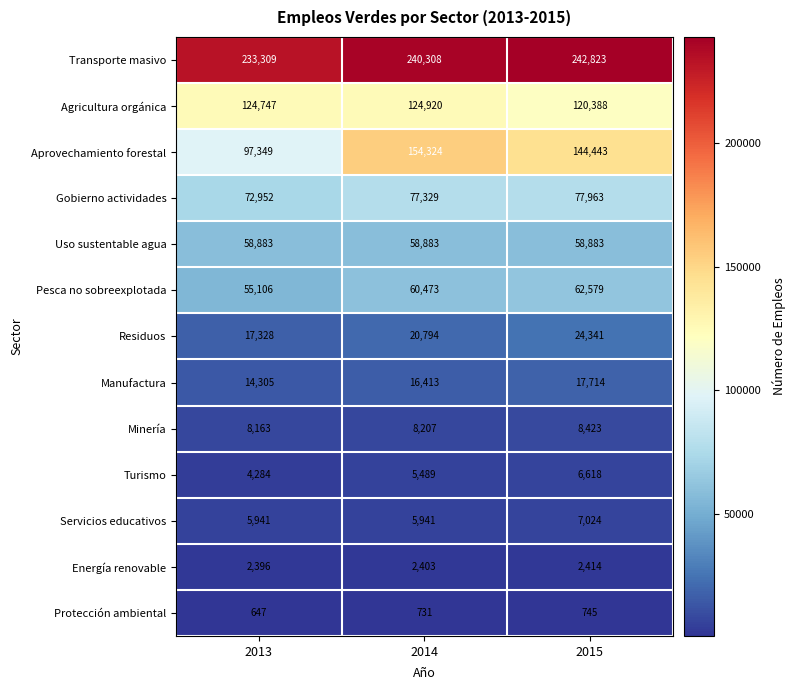

What is the sum of all Agricultura orgánica values?

370055